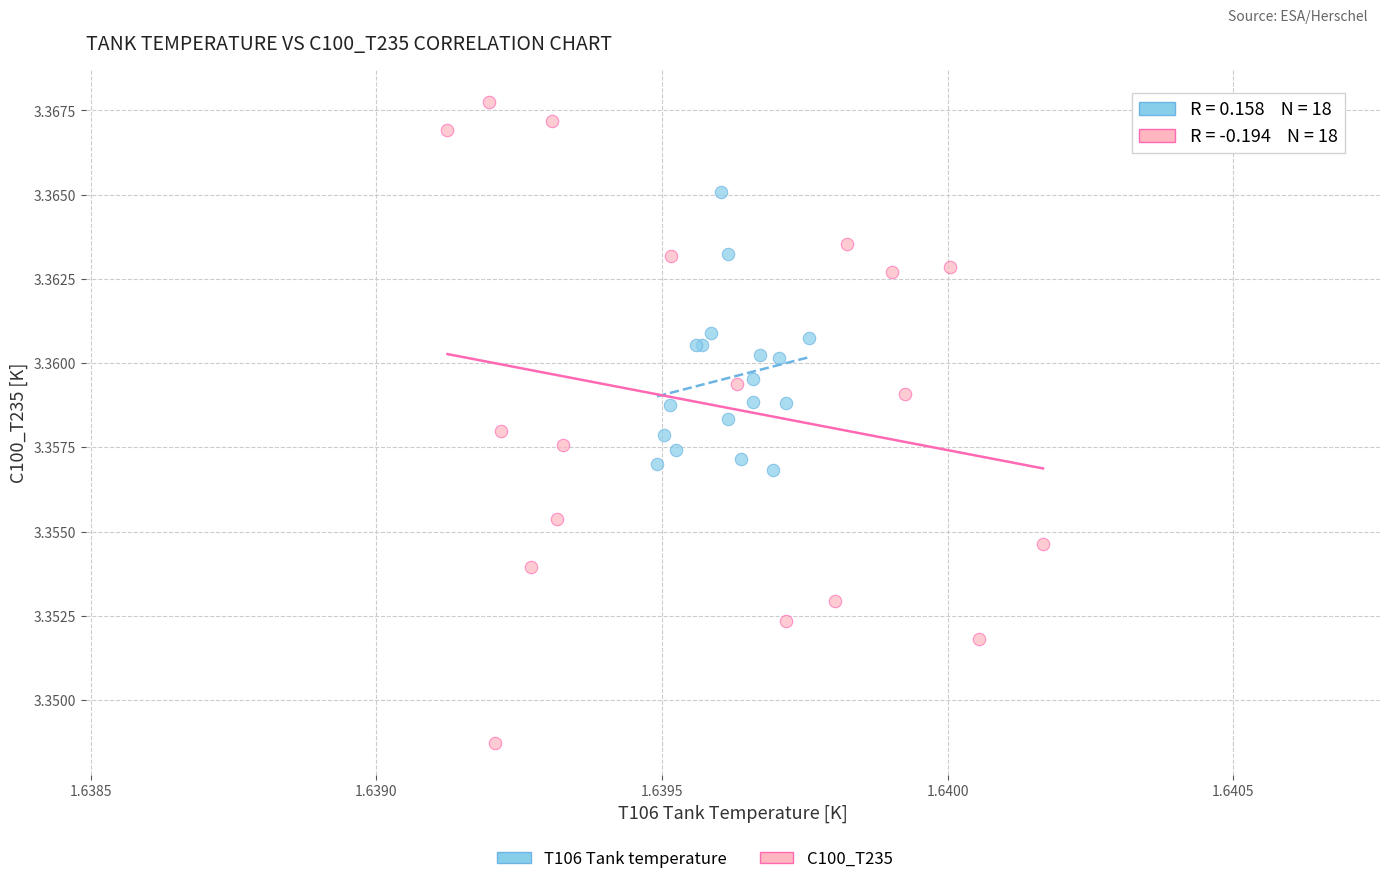

Which series has the largest Y range (max minus min)?

C100_T235